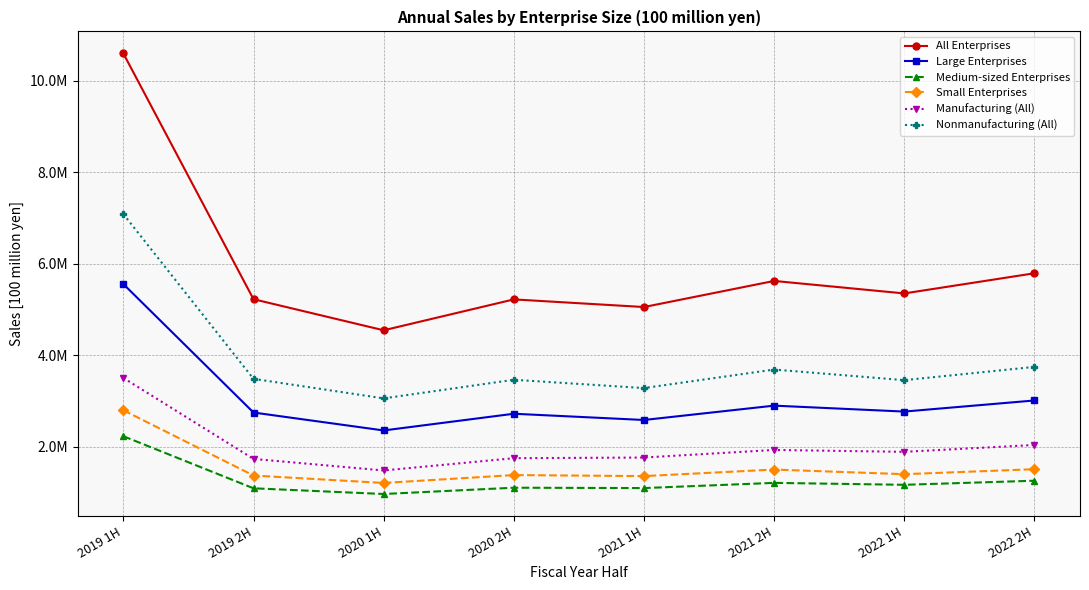

Reading right to left, what are all the values shown in this chart?

All Enterprises: 2022 2H=5794077	2022 1H=5353871	2021 2H=5626714	2021 1H=5056553	2020 2H=5223372	2020 1H=4548753	2019 2H=5227636	2019 1H=10595553
Large Enterprises: 2022 2H=3015905	2022 1H=2773493	2021 2H=2903193	2021 1H=2589753	2020 2H=2726024	2020 1H=2361038	2019 2H=2752676	2019 1H=5558469
Medium-sized Enterprises: 2022 2H=1263308	2022 1H=1174160	2021 2H=1216365	2021 1H=1102752	2020 2H=1110571	2020 1H=973363	2019 2H=1097807	2019 1H=2235306
Small Enterprises: 2022 2H=1514863	2022 1H=1406218	2021 2H=1507155	2021 1H=1364048	2020 2H=1386776	2020 1H=1214353	2019 2H=1377153	2019 1H=2801778
Manufacturing (All): 2022 2H=2044369	2022 1H=1894174	2021 2H=1935167	2021 1H=1769742	2020 2H=1755462	2020 1H=1487116	2019 2H=1739187	2019 1H=3508495
Nonmanufacturing (All): 2022 2H=3749708	2022 1H=3459697	2021 2H=3691547	2021 1H=3286811	2020 2H=3467911	2020 1H=3061637	2019 2H=3488449	2019 1H=7087058